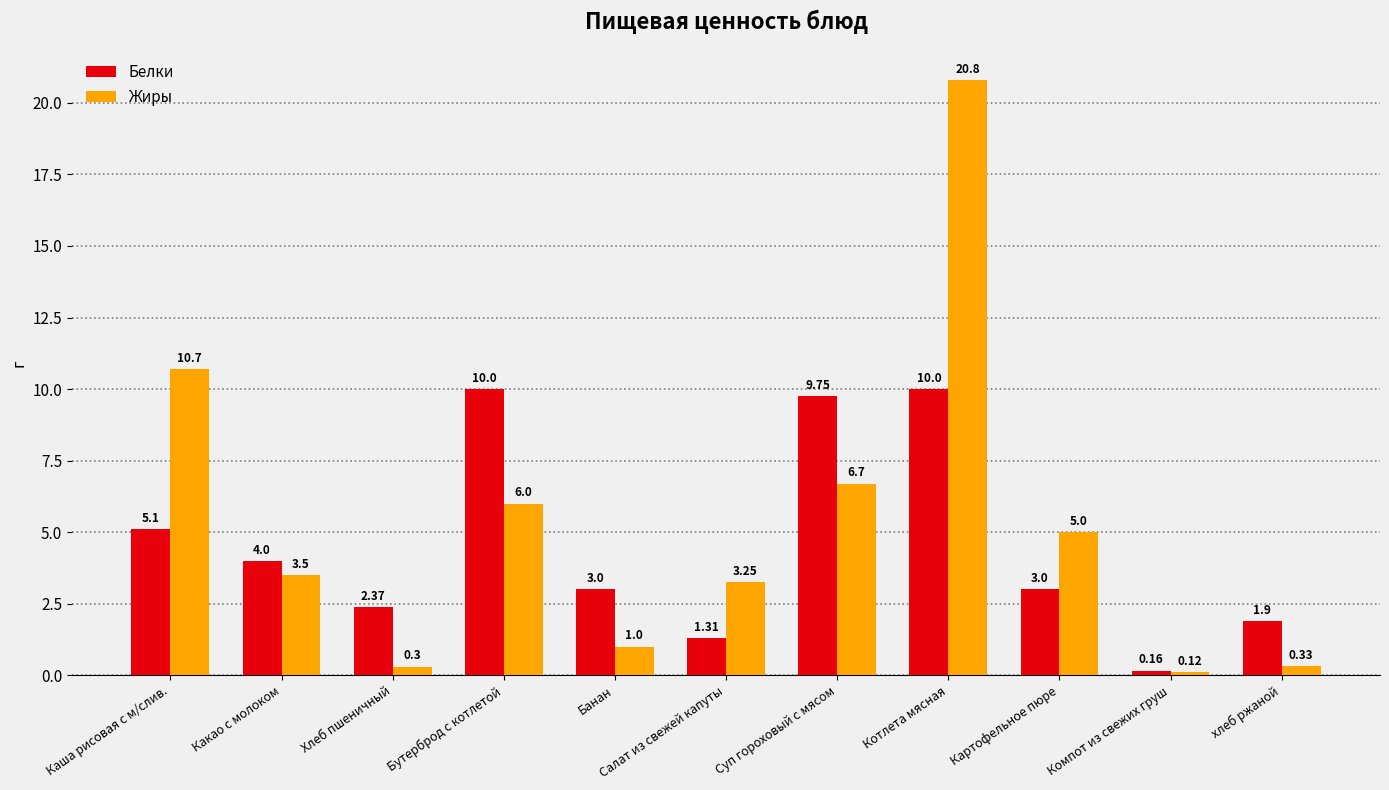

Is it true that Белки equals 4.0 at Какао с молоком?

True